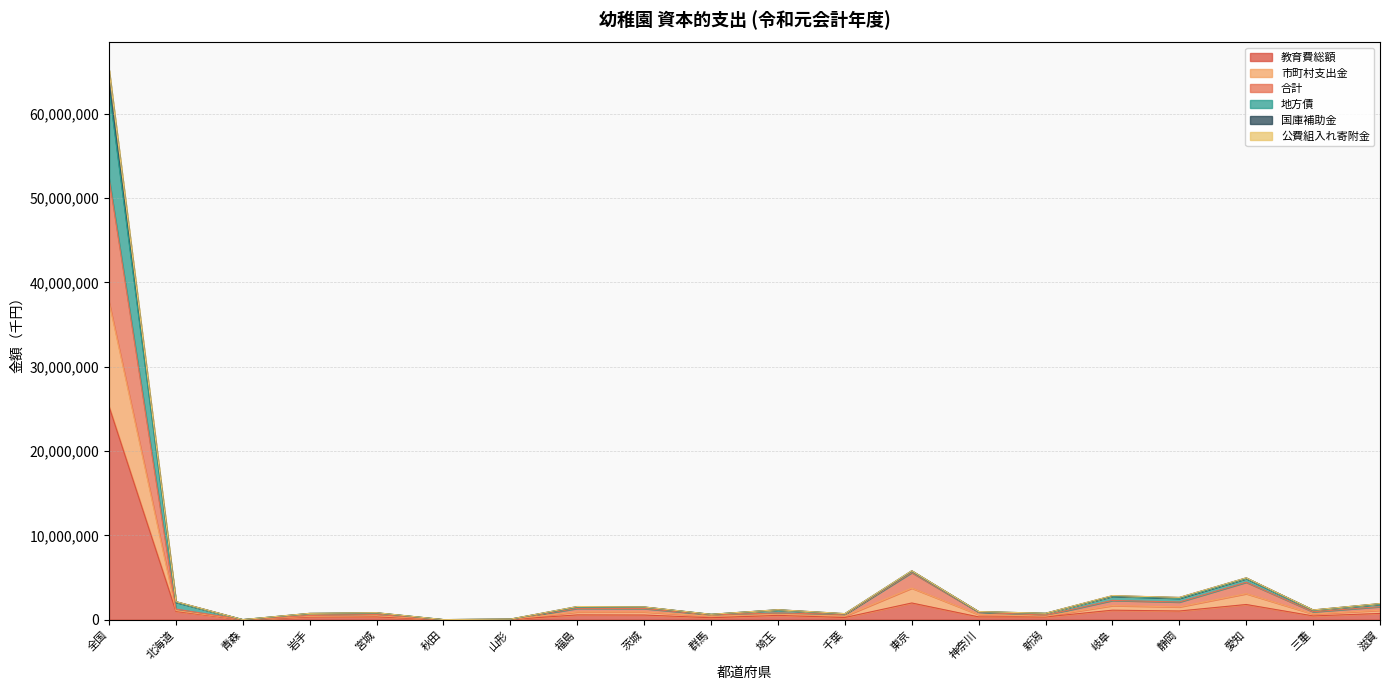

How many data points in 教育費総額 are less than 514312?

10